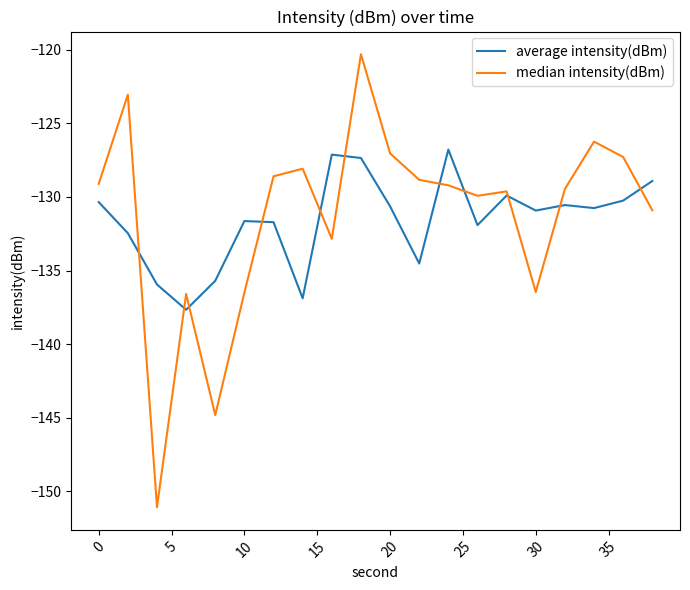

How many categories are shown in the chart?

20